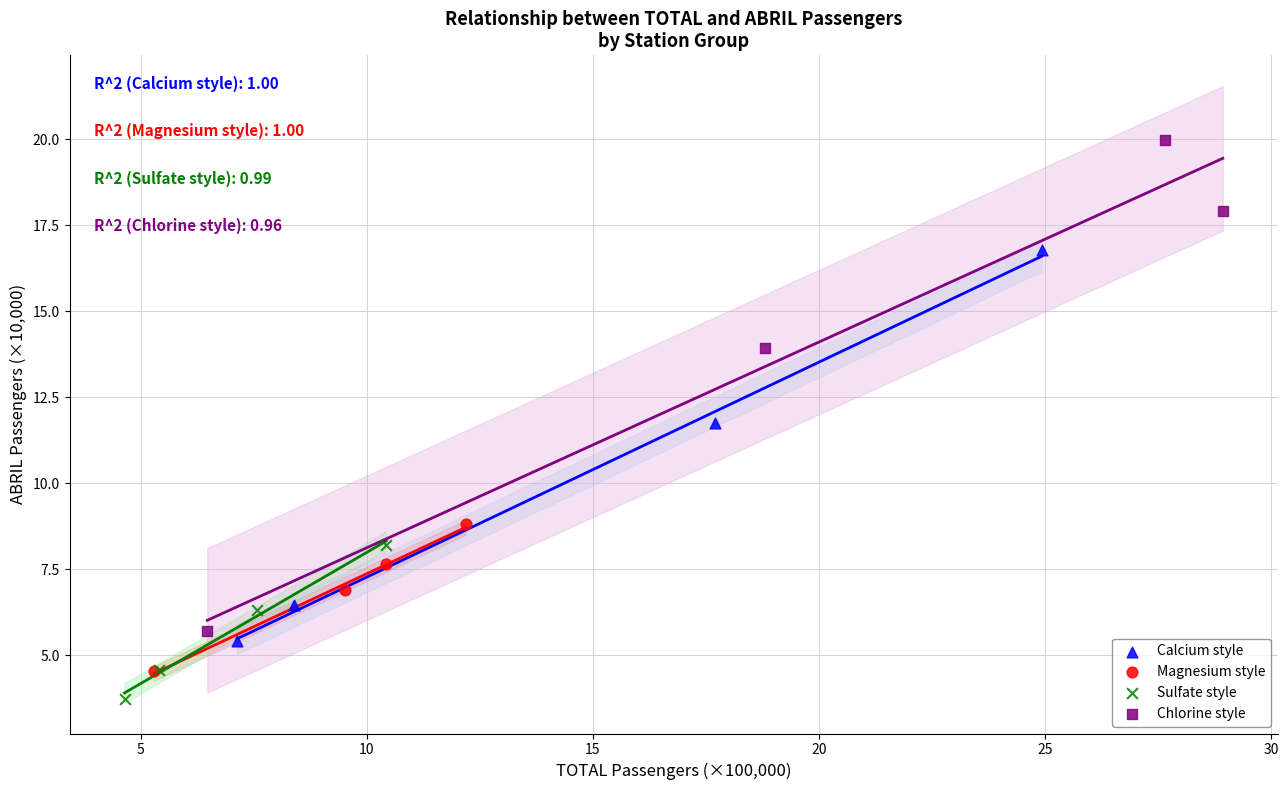

What are all the series names shown in the legend?

Calcium style, Magnesium style, Sulfate style, Chlorine style